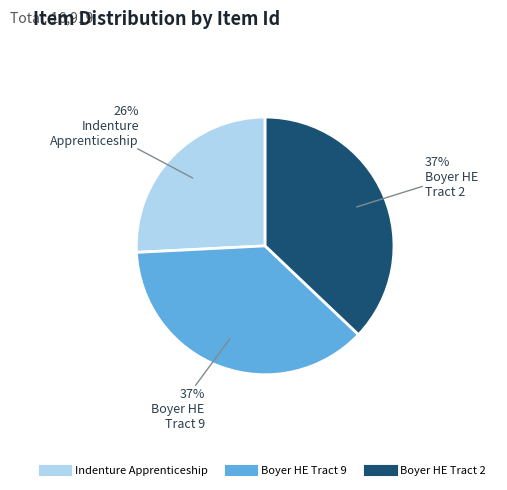

Does any single category account for the majority?

No